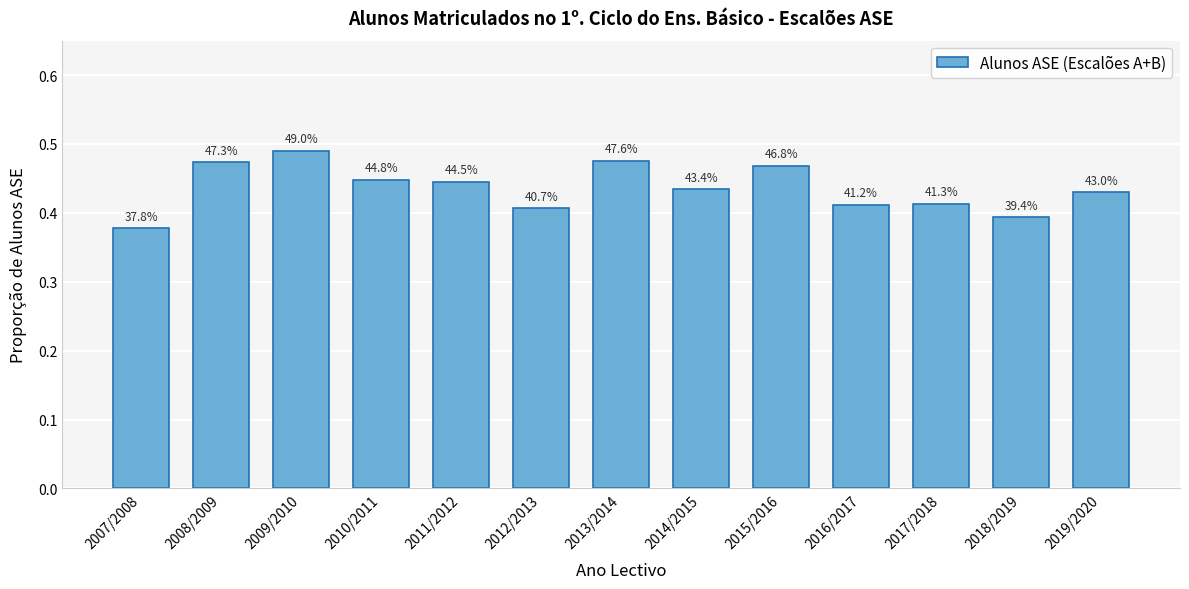

Reading left to right, list all the values displayed in this chart.

0.4	0.5	0.5	0.4	0.4	0.4	0.5	0.4	0.5	0.4	0.4	0.4	0.4